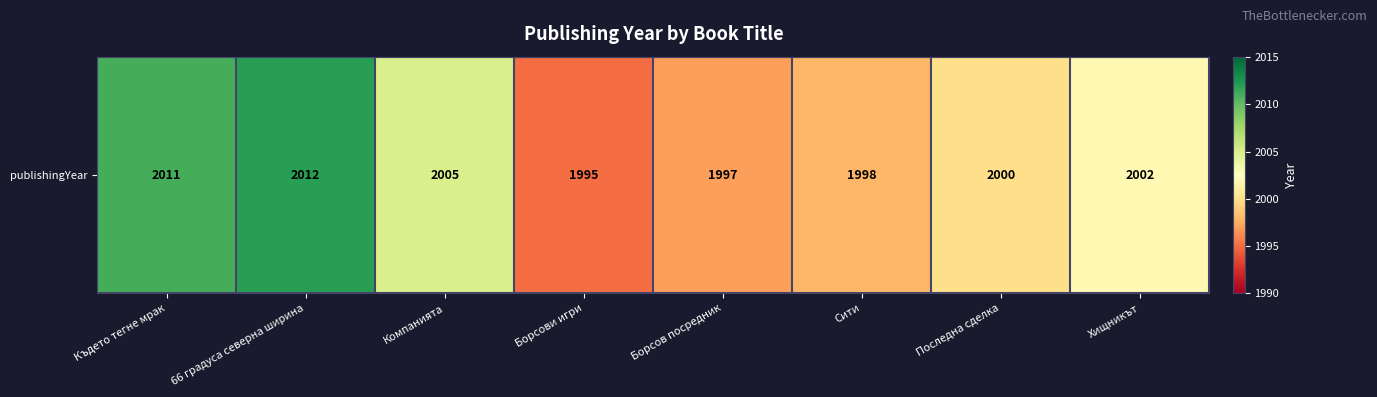

Between Борсов посредник and Където тегне мрак, which is larger?

Където тегне мрак